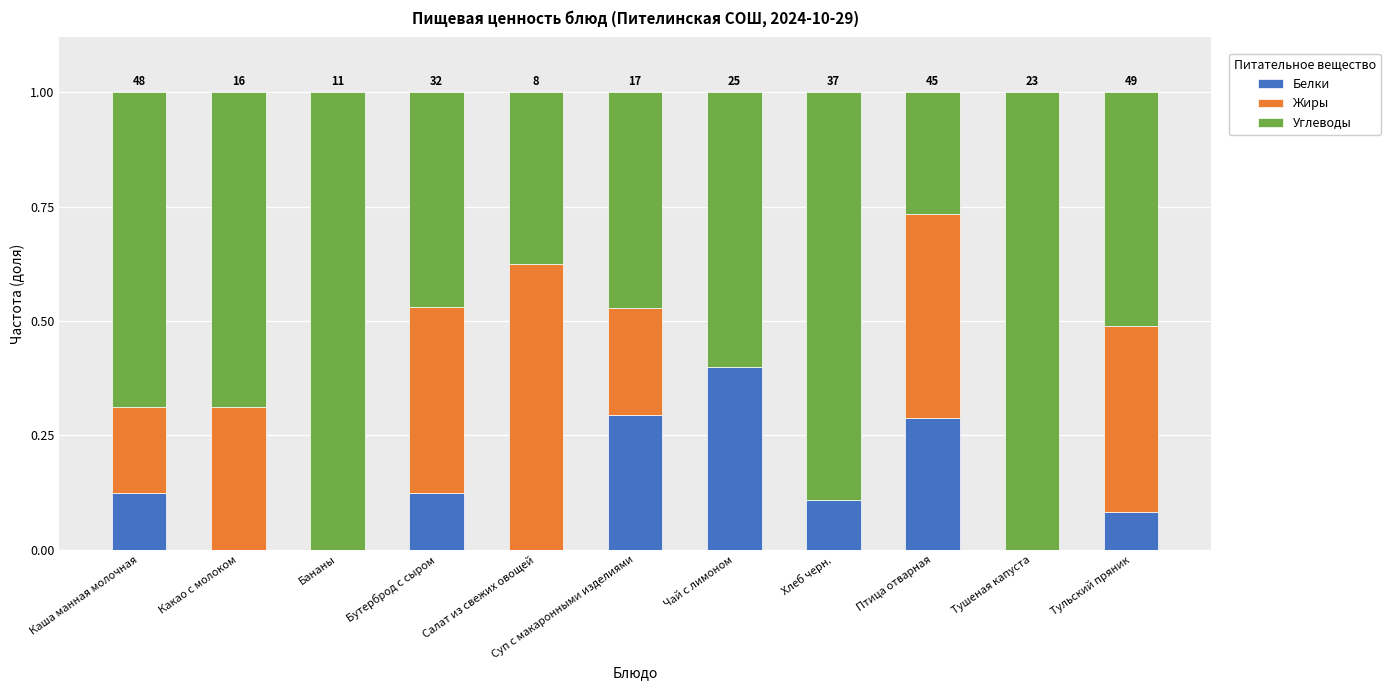

Is it true that Белки equals 0.1 at Хлеб черн.?

True